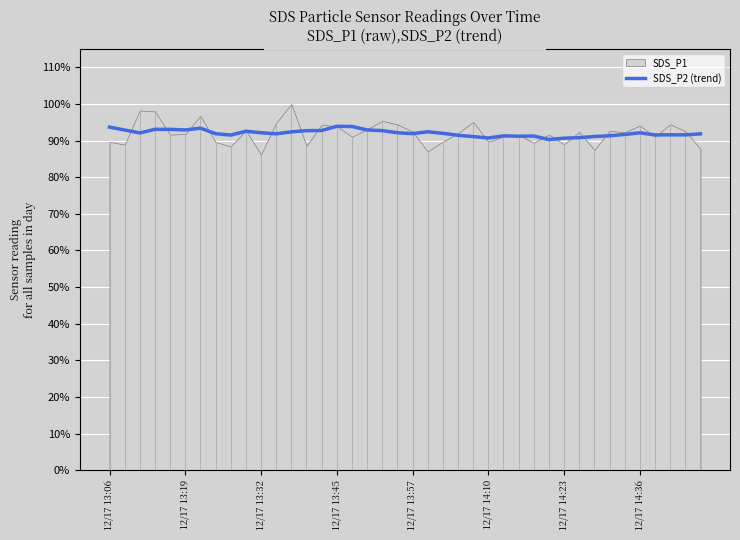

How many points are higher than both their immediate neighbors (excluding endpoints)?

9